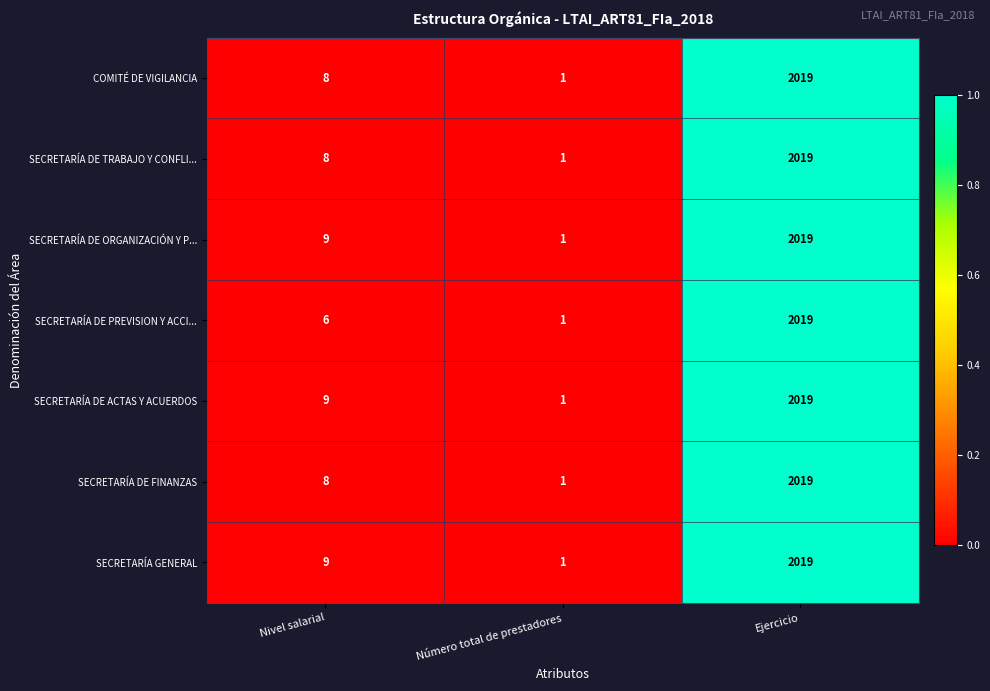

Rank the categories by SECRETARÍA GENERAL value from highest to lowest.

Ejercicio, Nivel salarial, Número total de prestadores